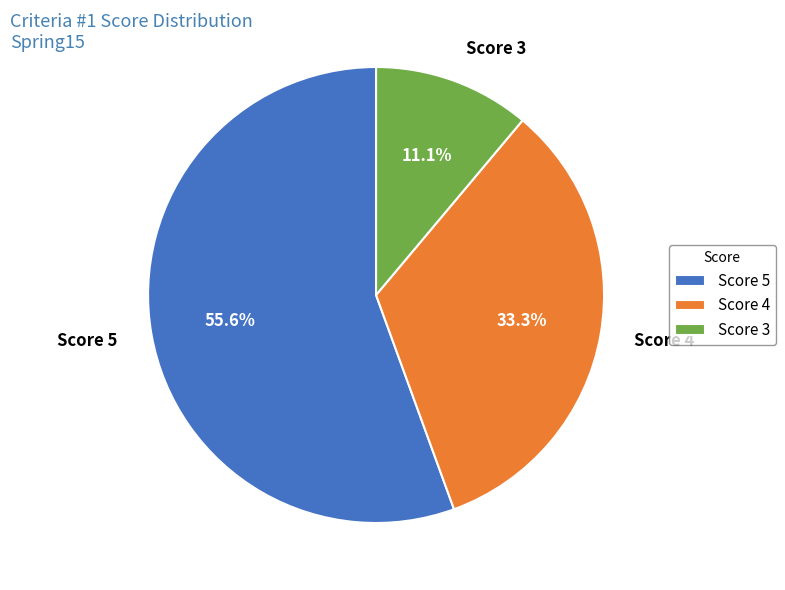

Which has a higher value, Score 4 or Score 5?

Score 5